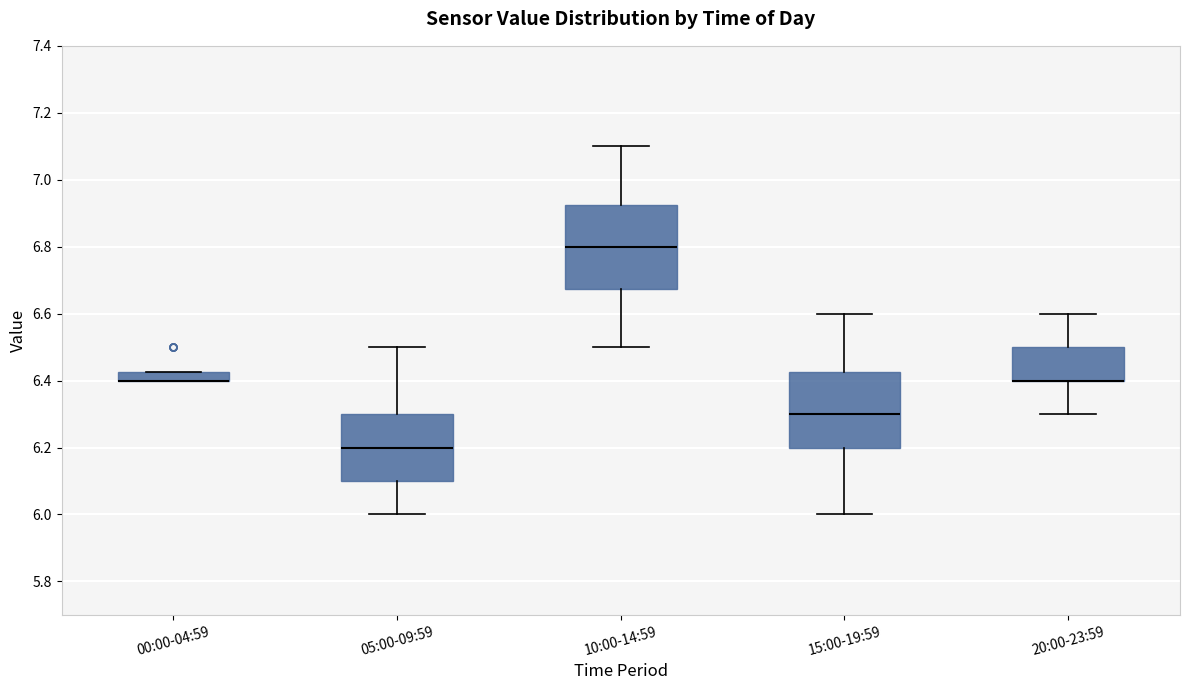

Which box is the tallest, from its lower edge to its upper edge?

10:00-14:59